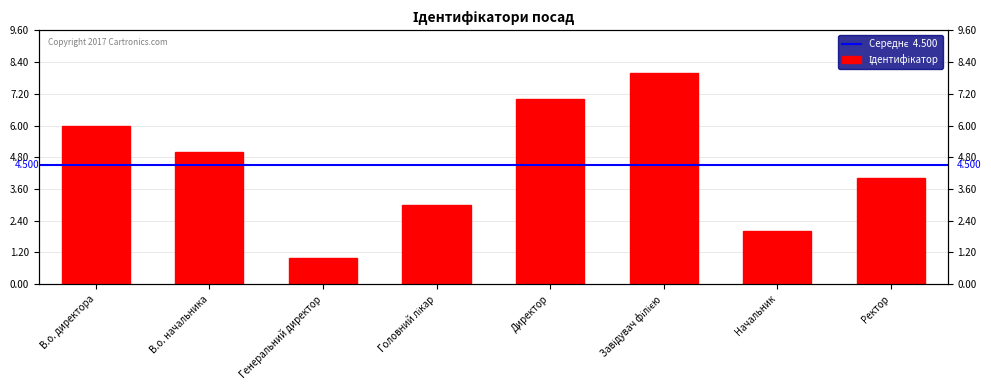

The chart shows a value of 2 at В.о. директора. True or false?

False